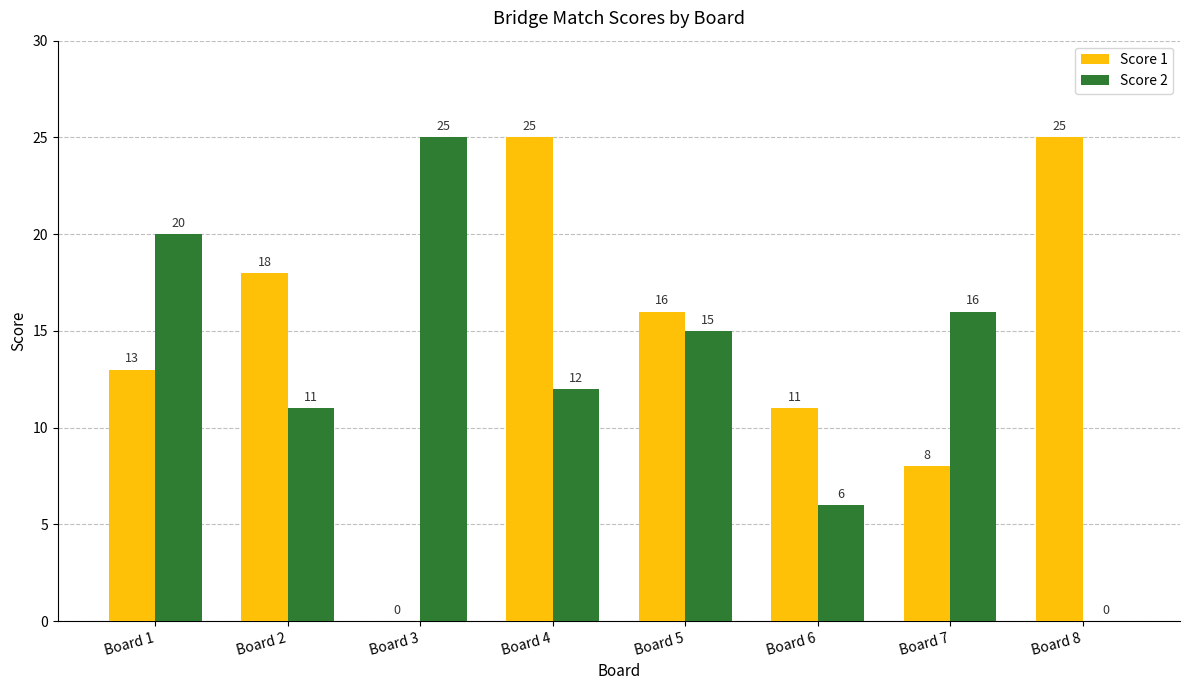

Which series has the largest total across all categories?

Score 1